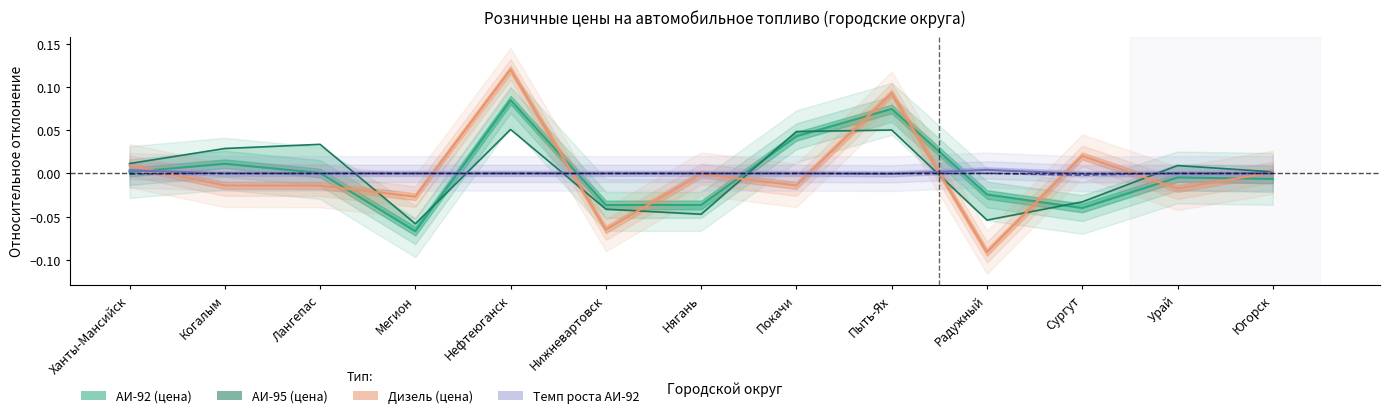

Between Югорск and Радужный, which is larger?

Югорск